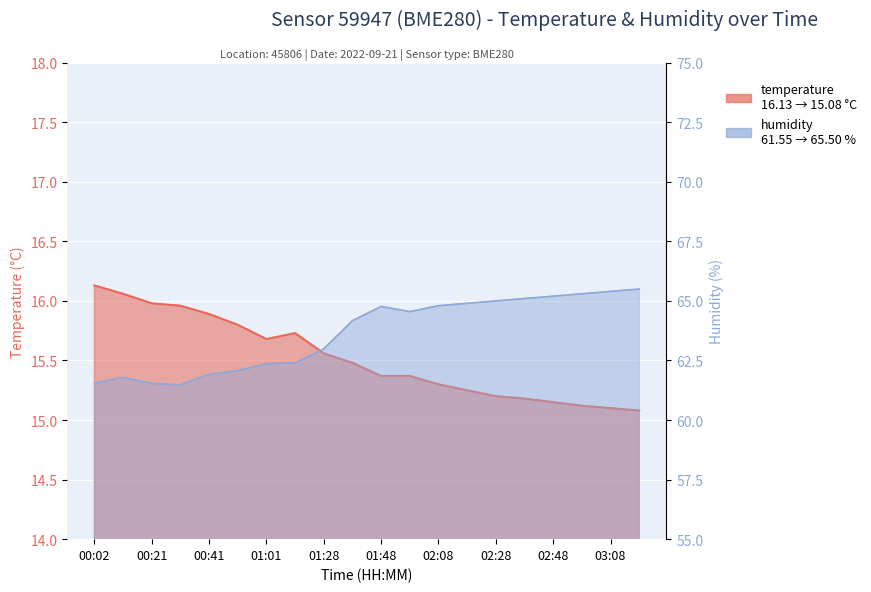

Rank the series by their maximum value, from lowest to highest.

temperature, humidity